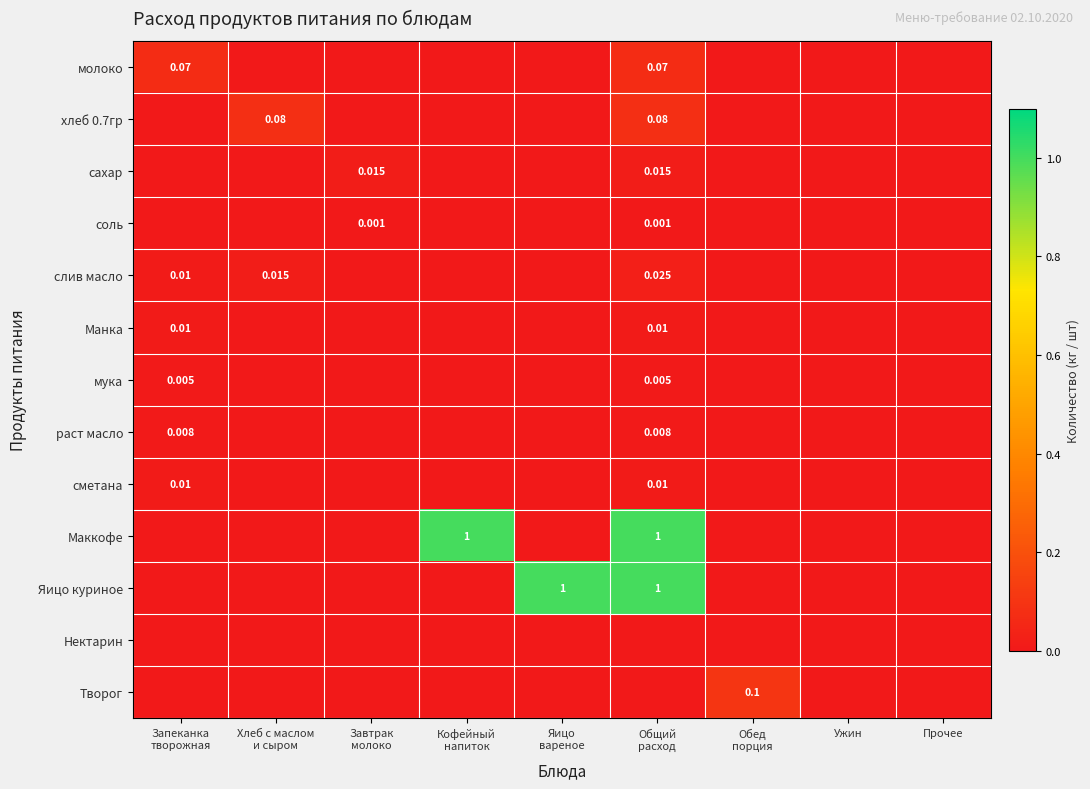

At how many categories does at least one series exceed 0?

7